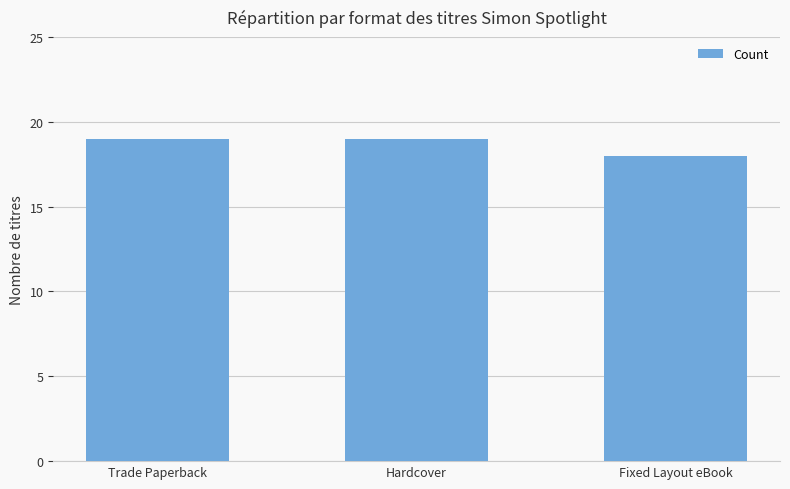

How many data points does each series have?

3